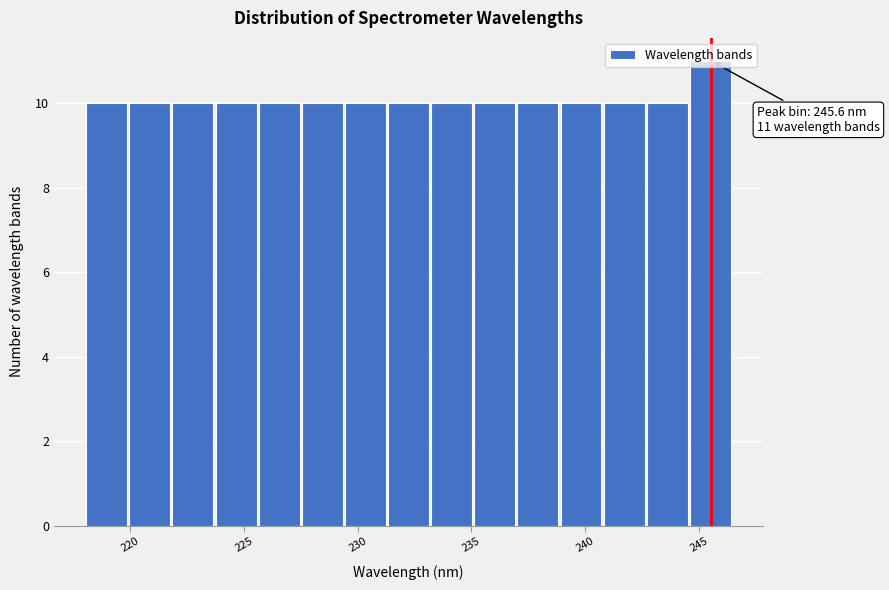

Around what value on the x-axis is the tallest bar? Give the approximate position of its centre, as read against the axis.

245.5